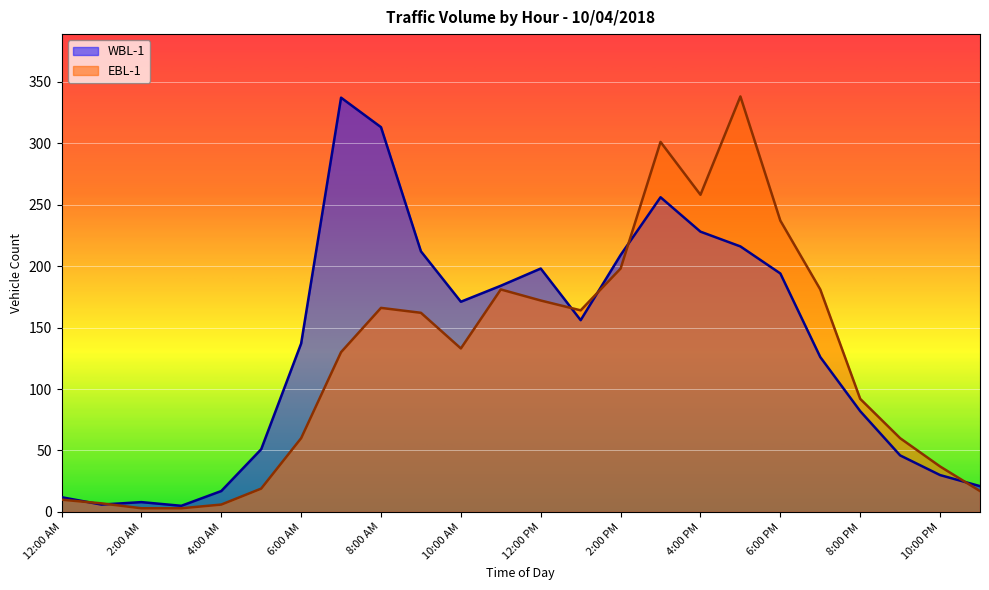

At how many categories does at least one series exceed 219?

6